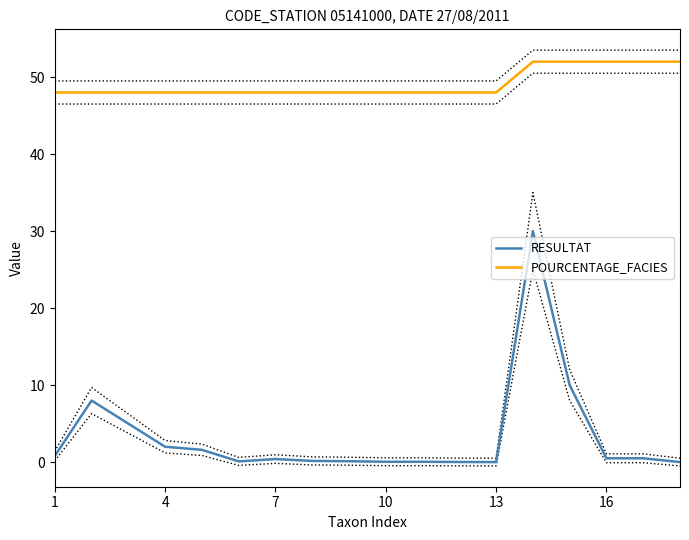

What is the sum of all RESULTAT values?

59.3